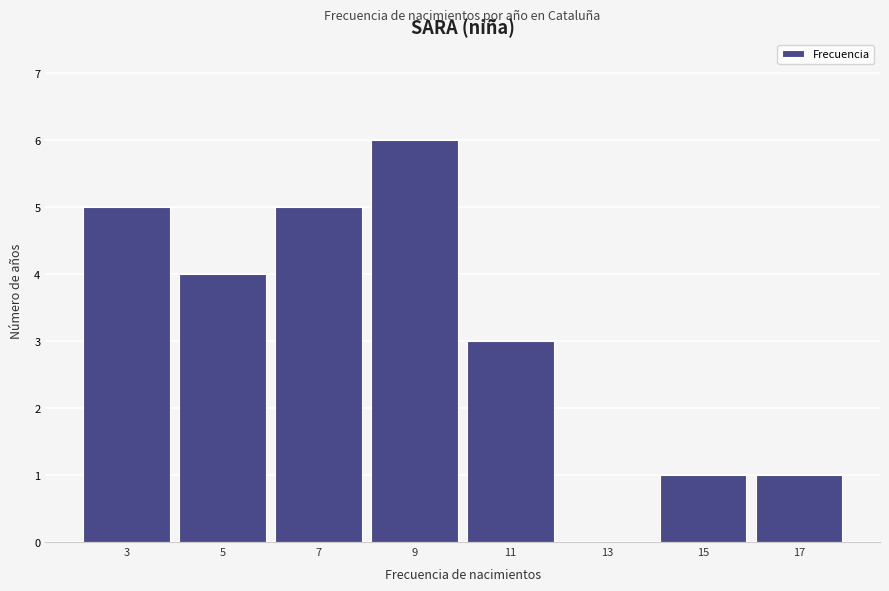

Reading left to right, extract all data points from this chart.

3=5	5=4	7=5	9=6	11=3	13=0	15=1	17=1